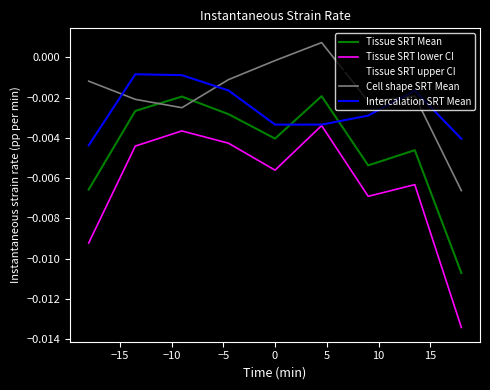

What are all the series names shown in the legend?

Tissue SRT Mean, Tissue SRT lower CI, Tissue SRT upper CI, Cell shape SRT Mean, Intercalation SRT Mean